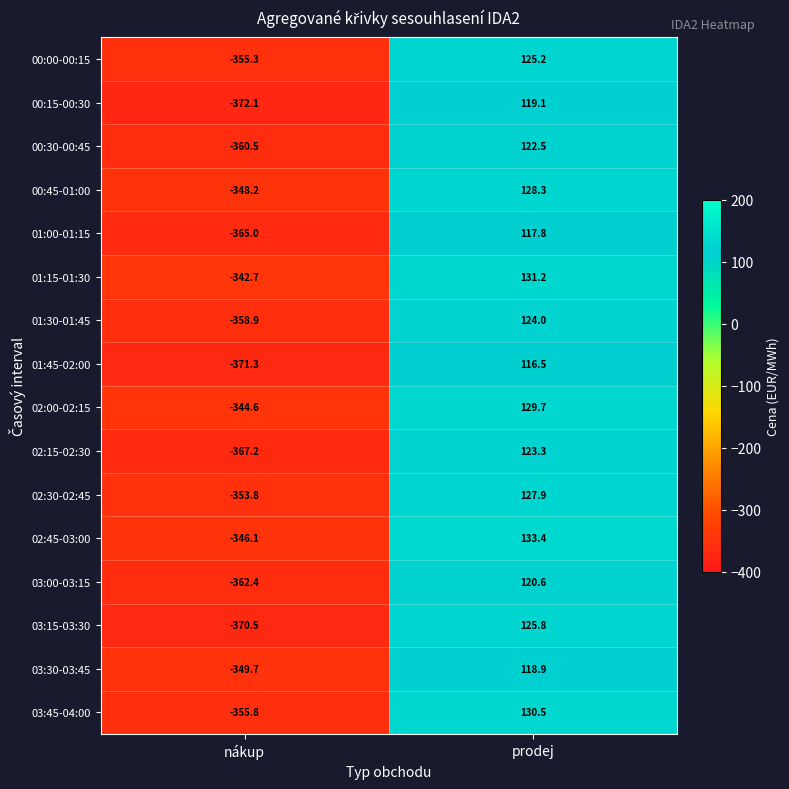

What is the total value across all series at prodej?

1994.7